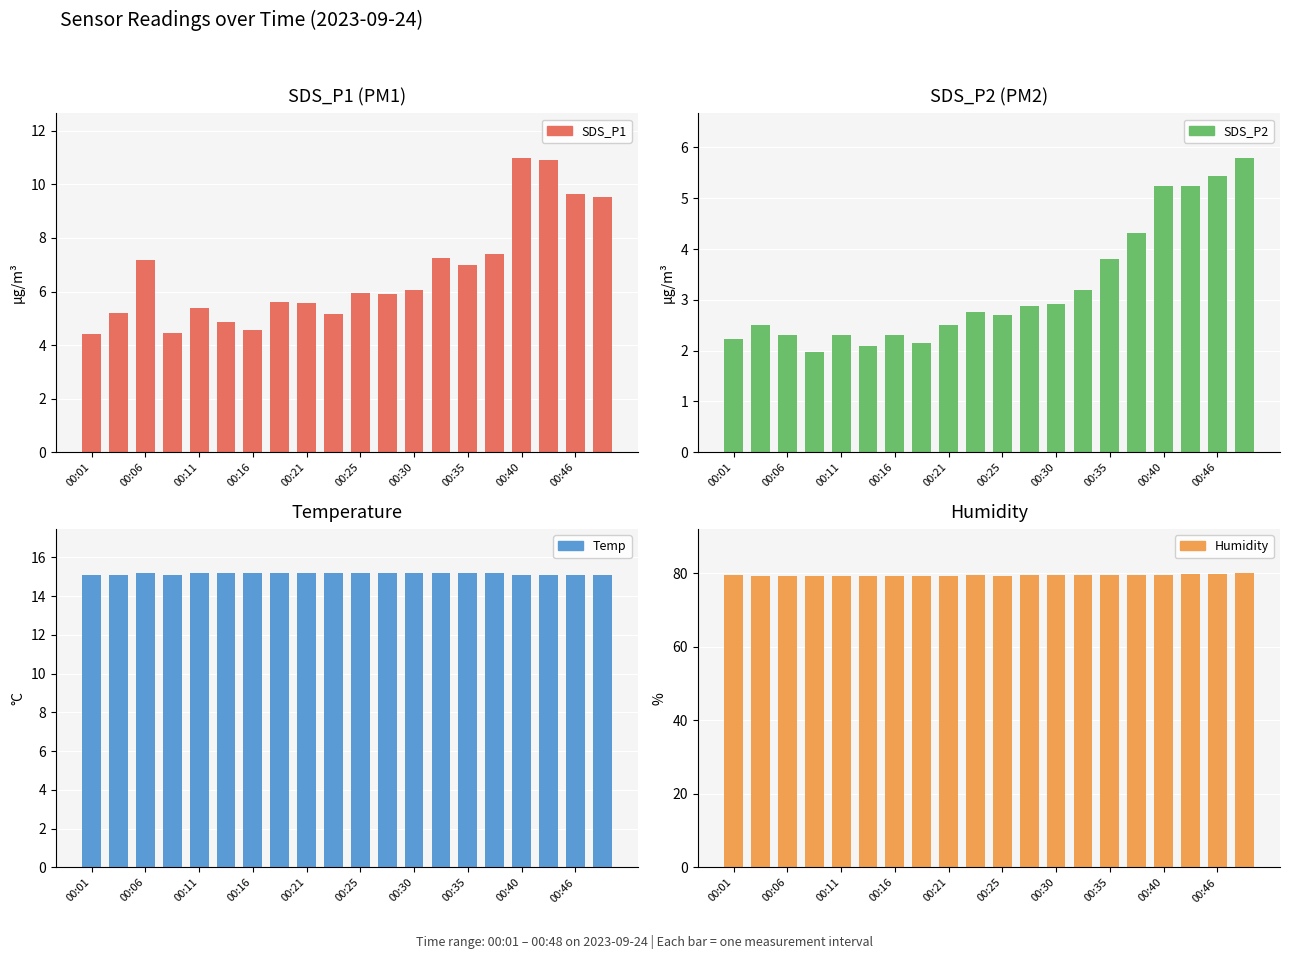

How many Temp values are between 15 and 16?

20